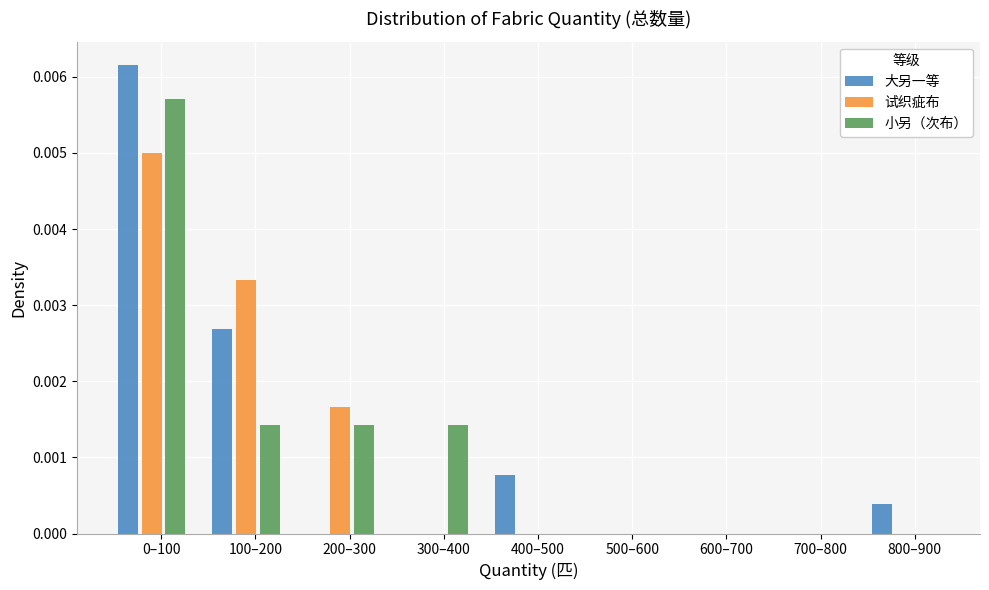

Between 100–200 and 800–900, which series saw the biggest shift?

试织疵布